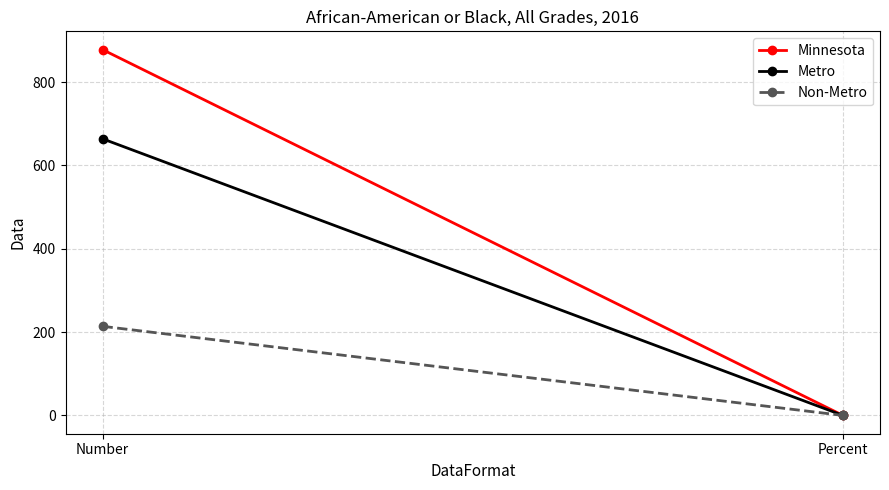

What is the difference between the Metro values at Number and Percent?

663.9